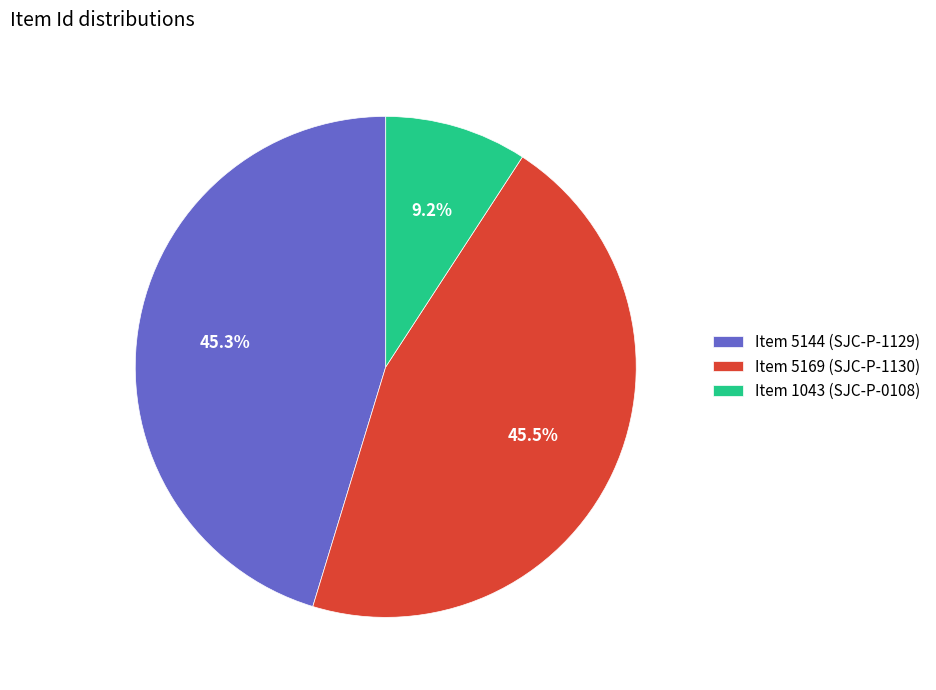

Count the number of slices in the pie.

3